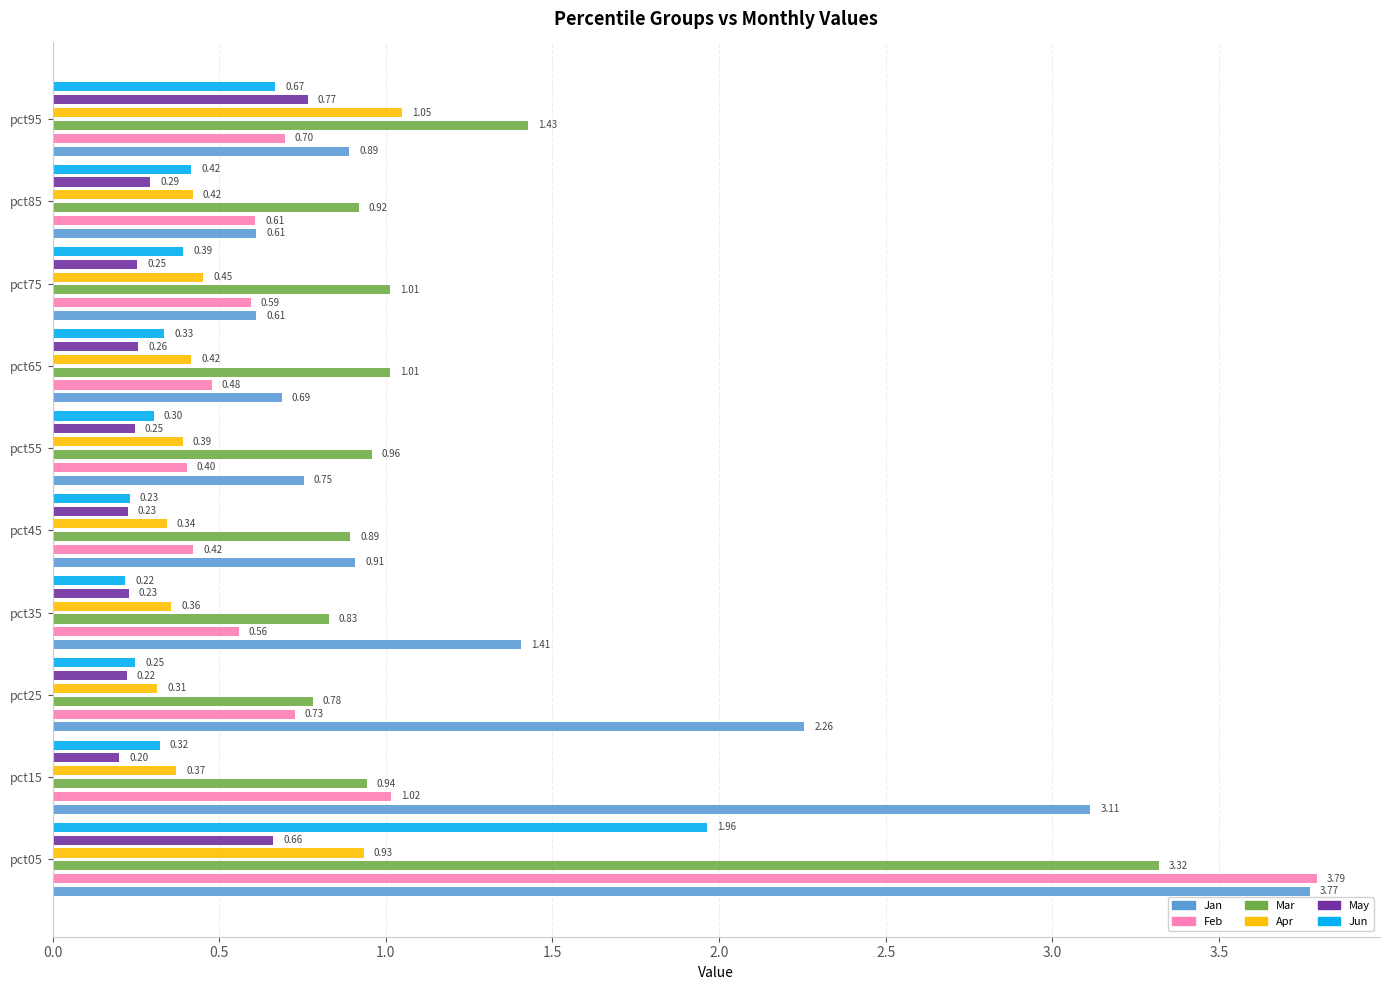

Between pct05 and pct35, which series saw the biggest shift?

Feb